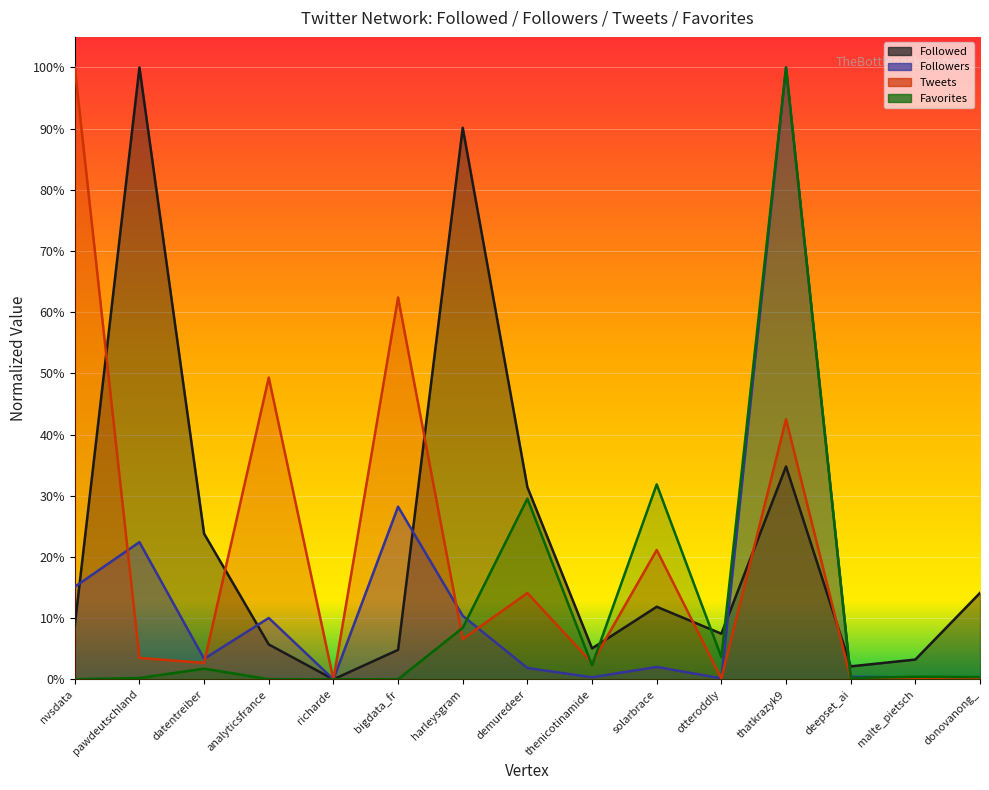

What is the label of the 15th point from the right?

nvsdata